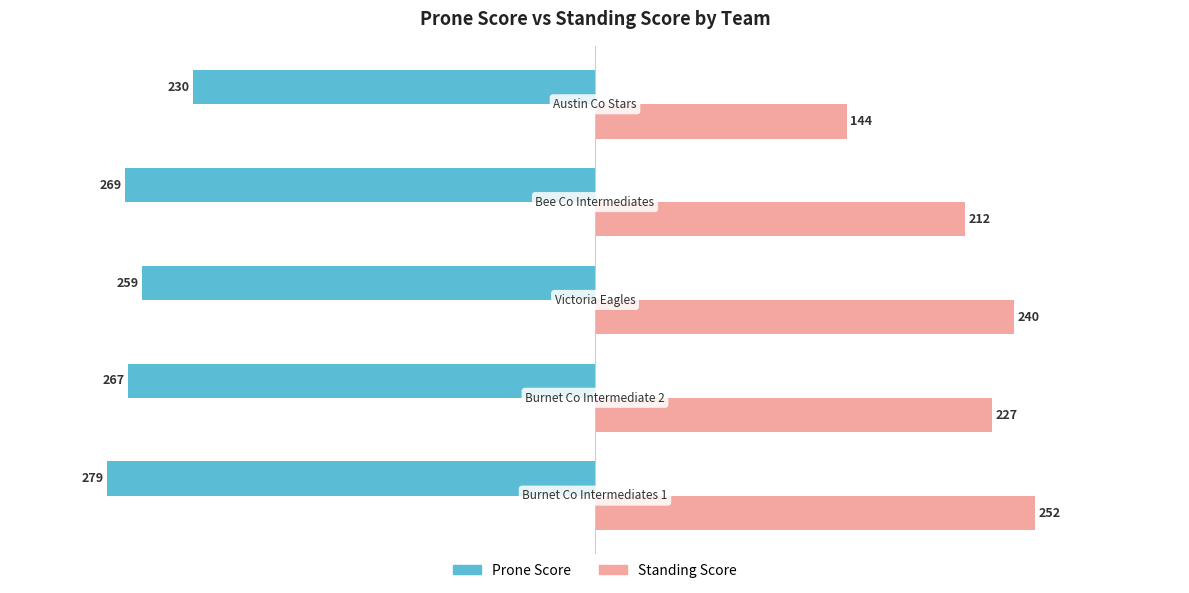

What is the difference between the maximum and second lowest values in the Prone Score series?

39